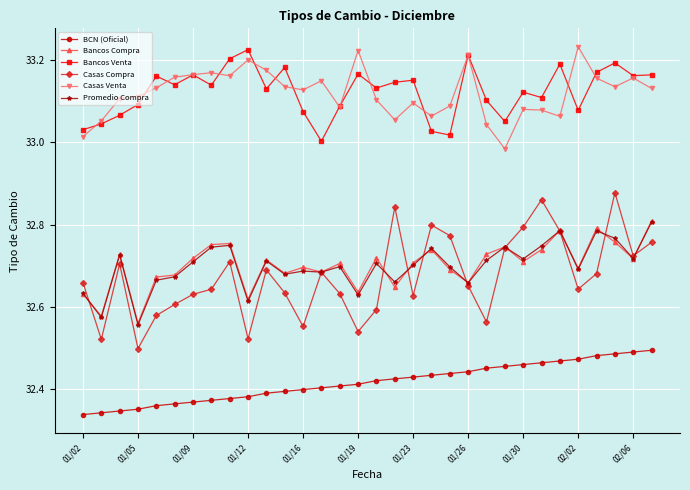

Does the chart have visible grid lines?

Yes